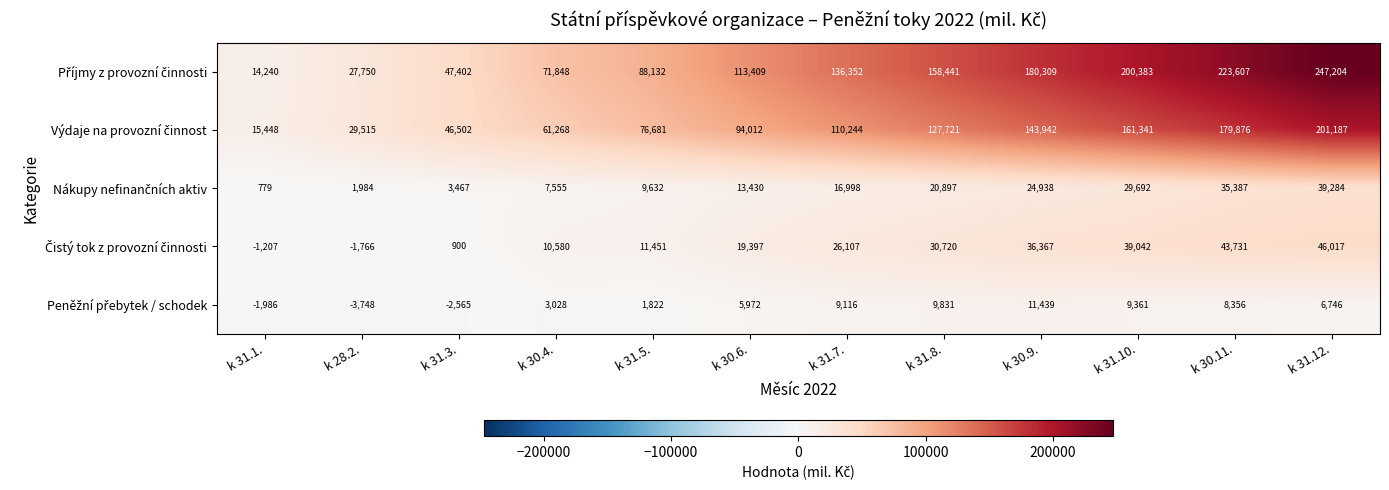

What is the minimum value shown in the chart?

-3748